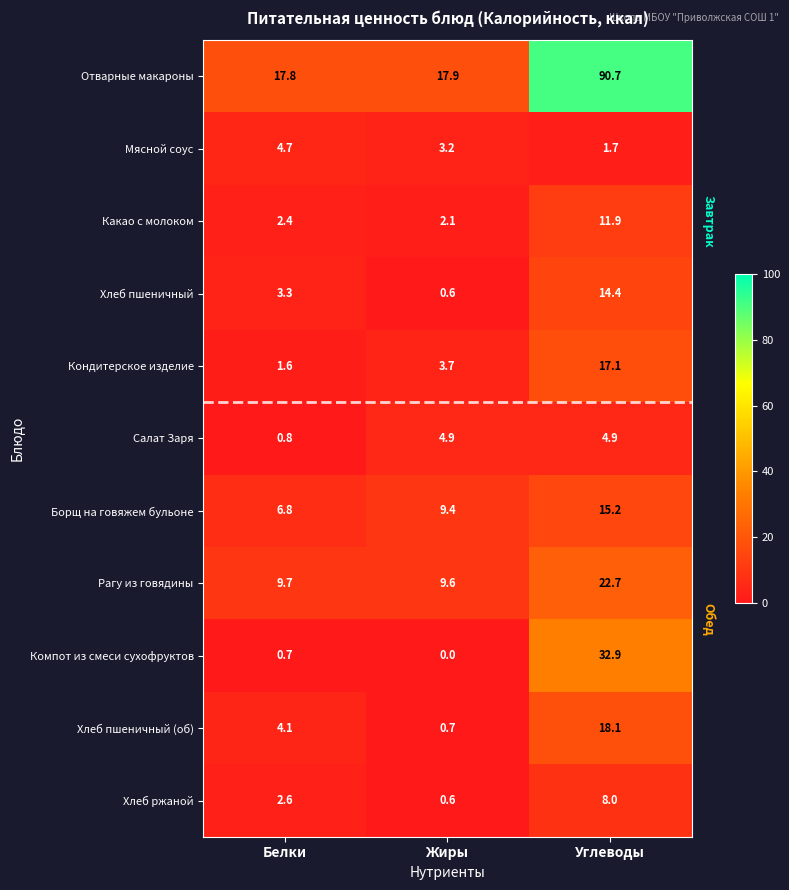

What is the average value of the Хлеб ржаной series?

3.7